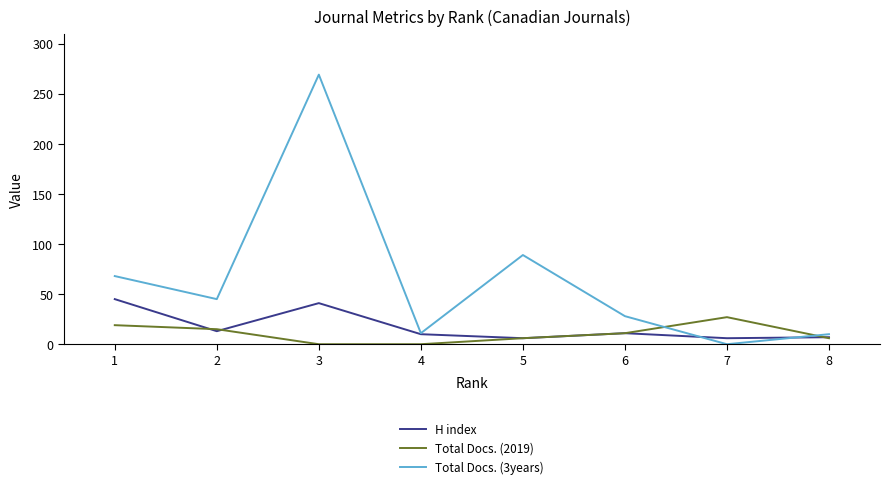

In Total Docs. (3years), how many points are higher than both neighbors (excluding endpoints)?

2